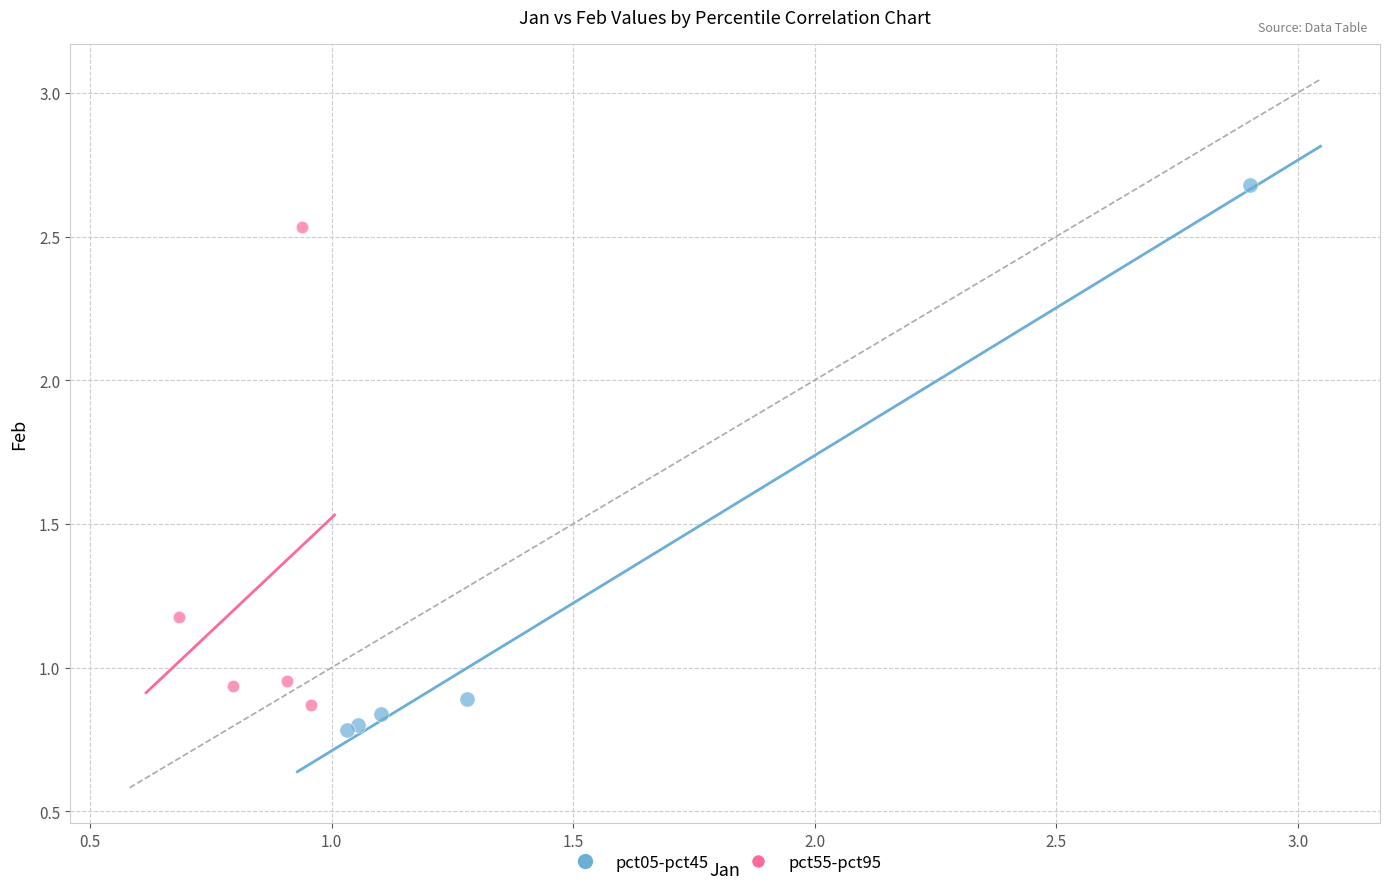

Which series has the widest spread of Y values?

pct05-pct45